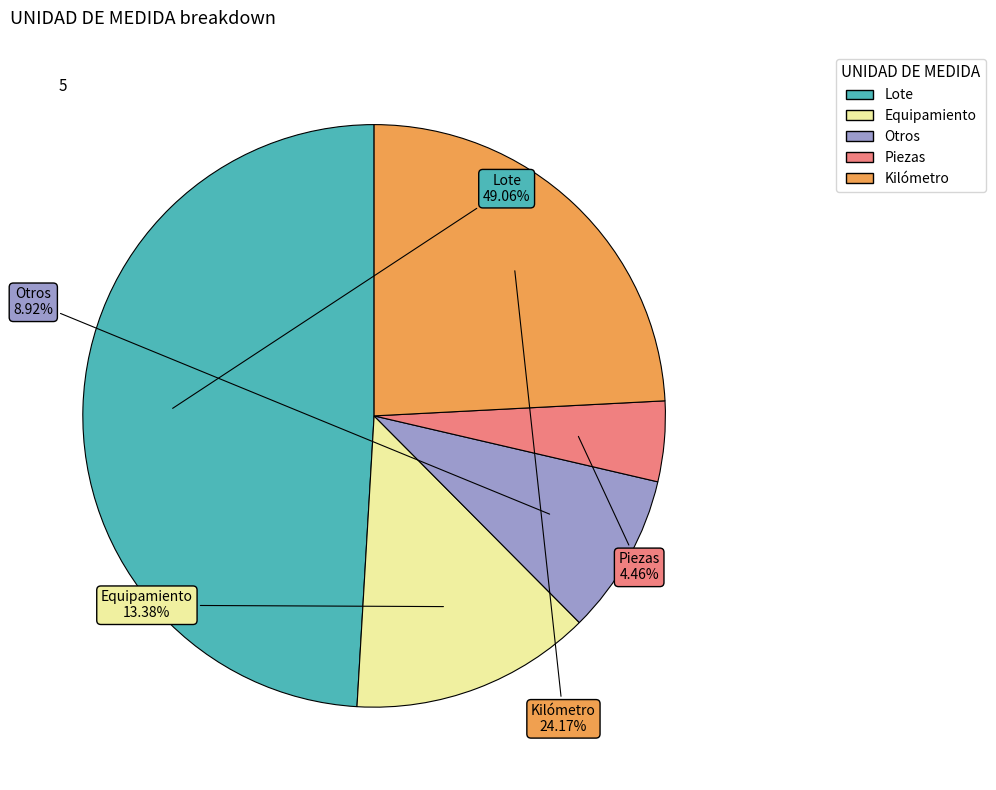

Which category has the smallest portion of the pie?

Piezas